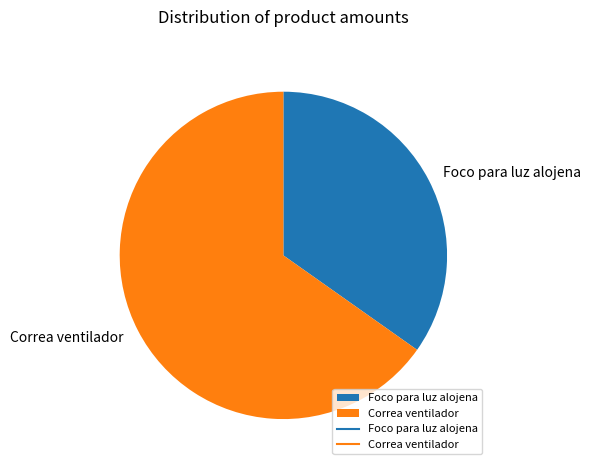

Approximately how many times larger is the value at Correa ventilador compared to Foco para luz alojena?

1.9